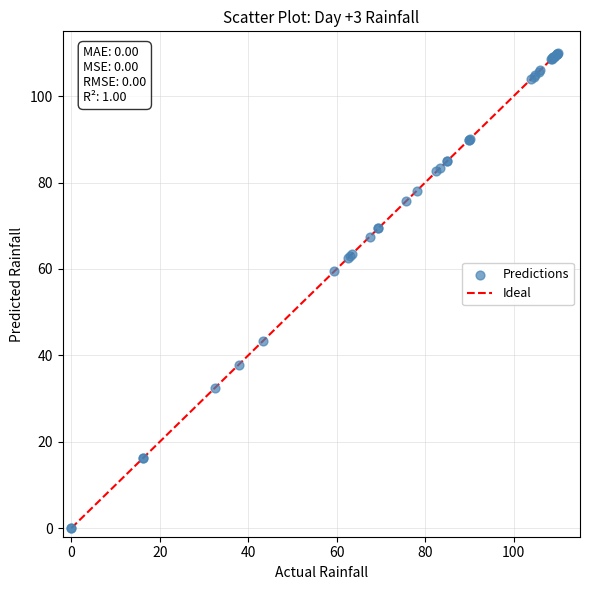

What Y value in the scatter plot is closest to 55?

59.5